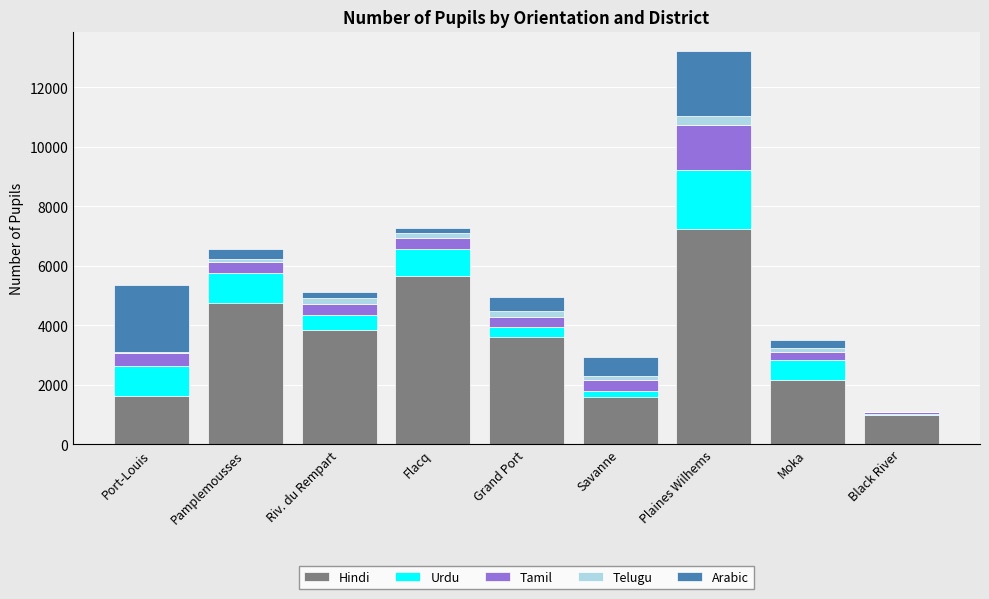

What is the maximum value for Hindi?

7241